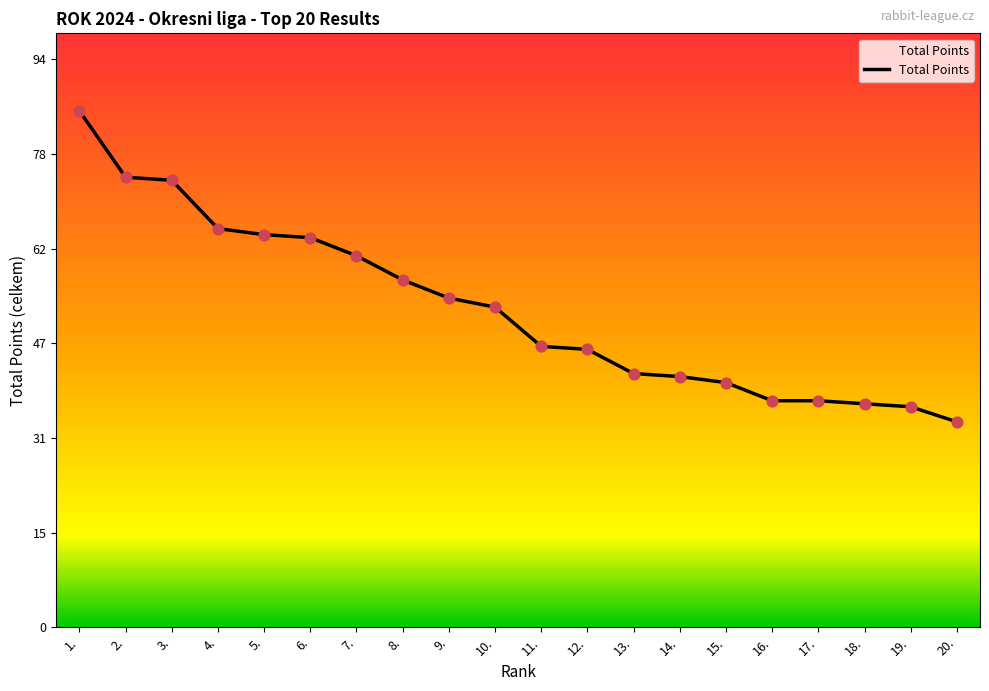

What is the change in value from 10. to 14.?

-11.5